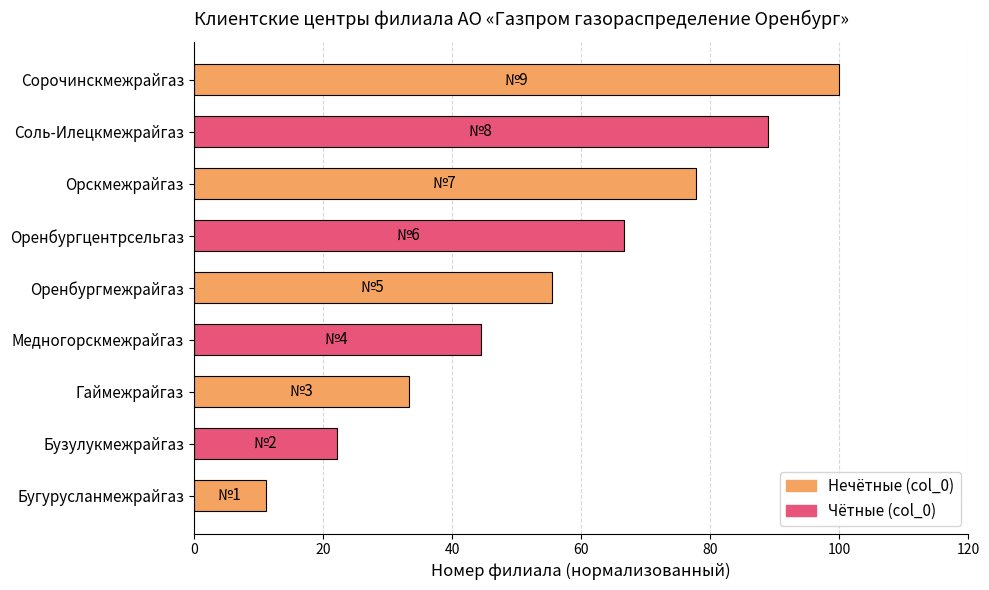

What is the difference between the second highest and second lowest values?

66.7